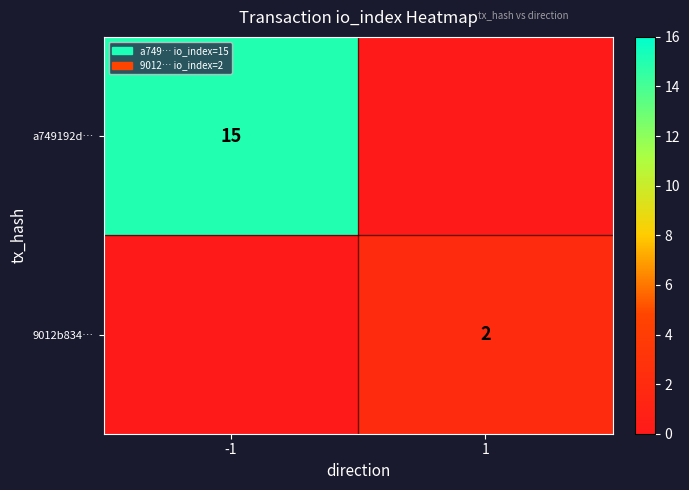

The value of a749192d… at -1 is 15. True or false?

True